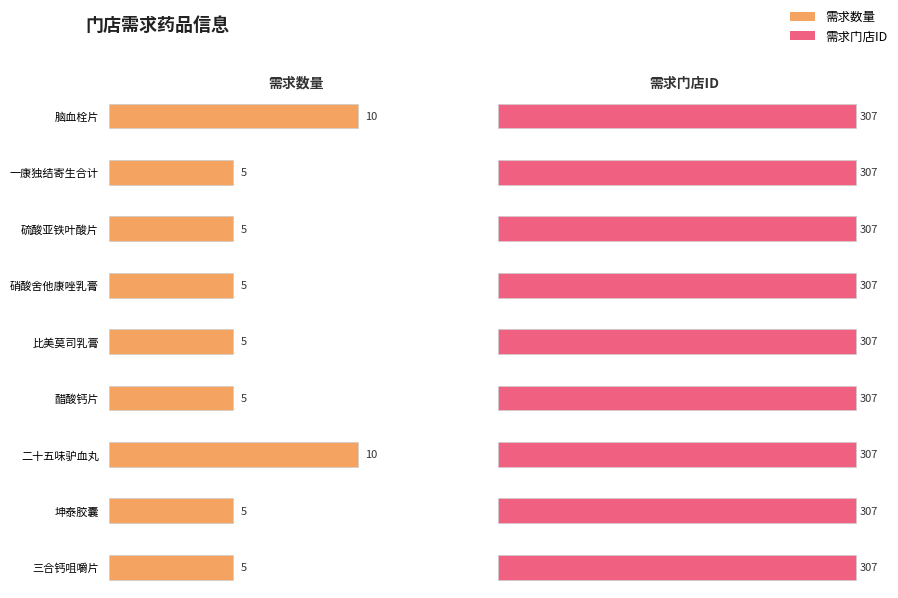

What is the value of the 需求门店ID bar at the 4th from the left?

307